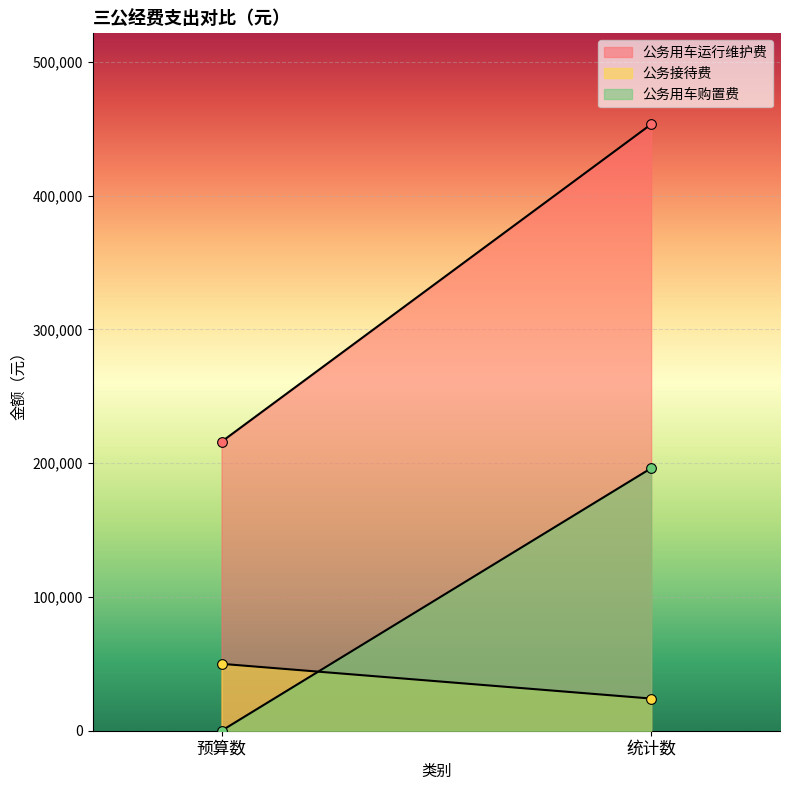

What is the spread (max minus min) of values at 预算数?

216000.0